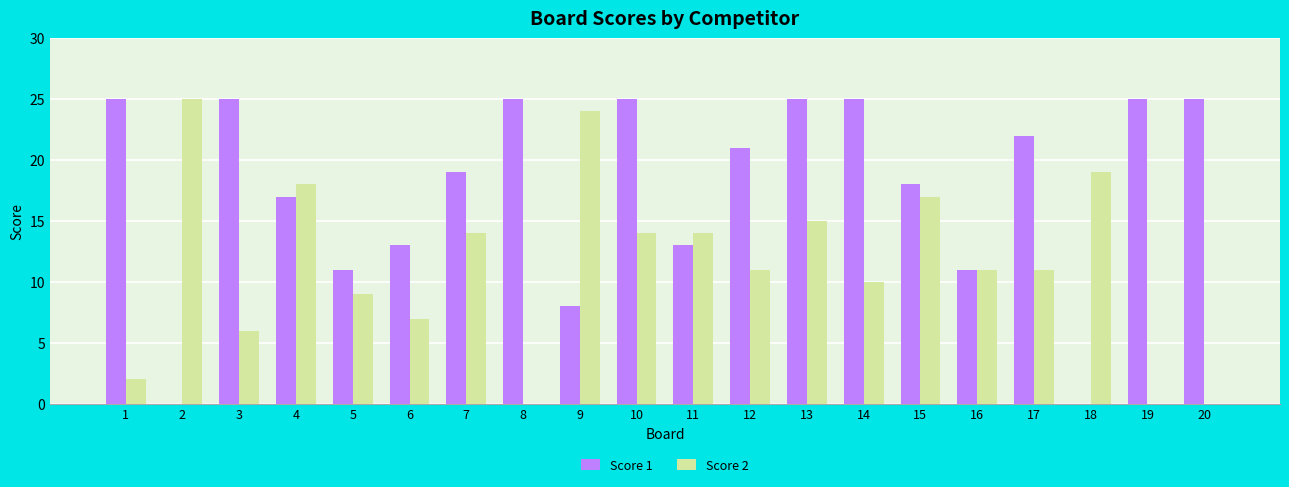

Which series has the largest total across all categories?

Score 1